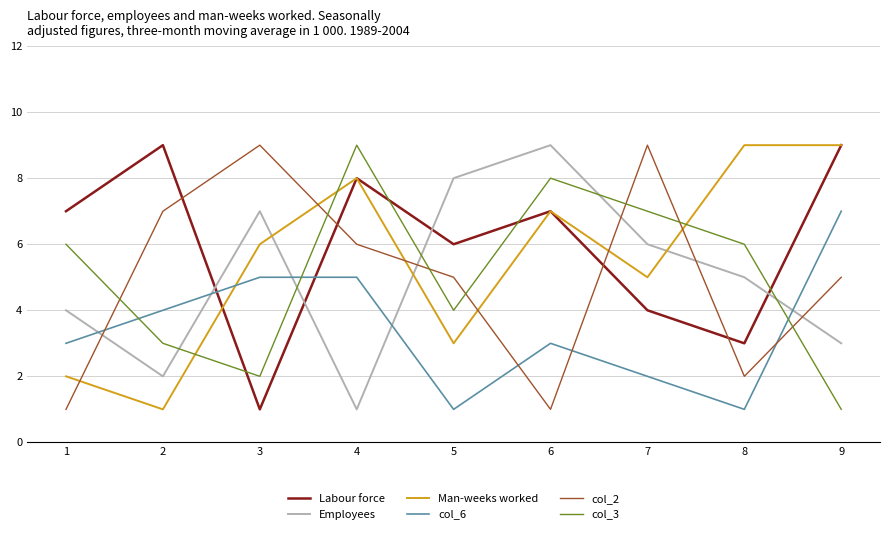

Is it true that col_3 equals 9 at 4?

True